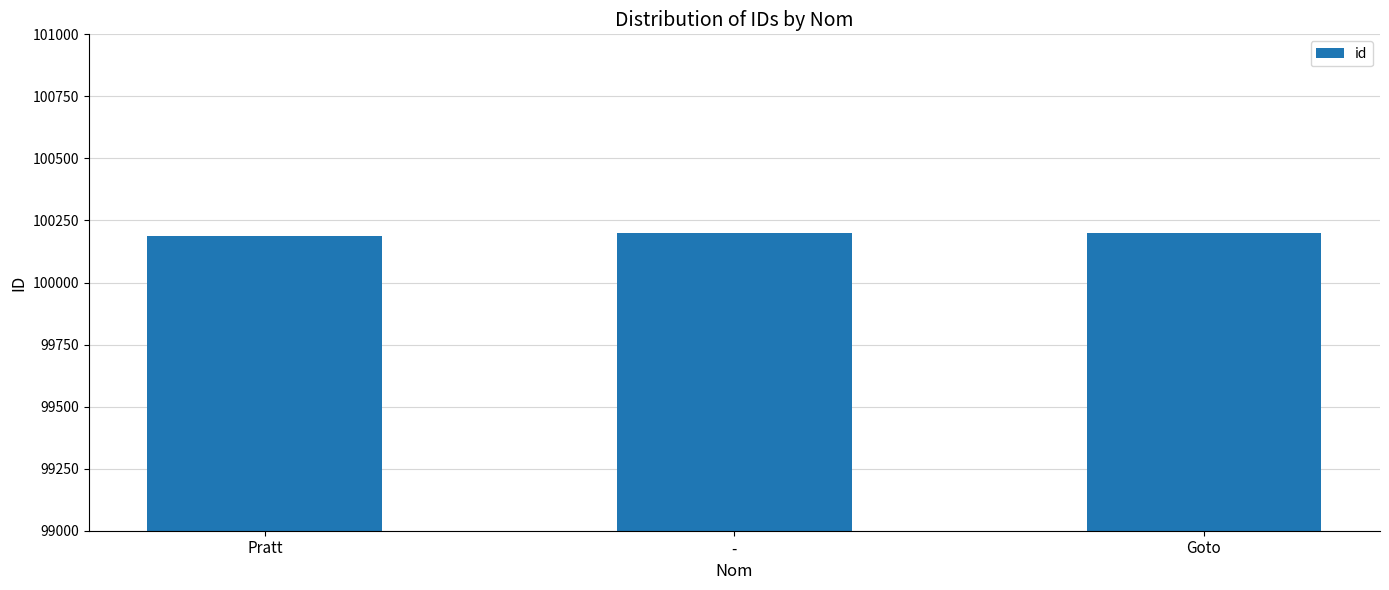

What is the maximum value shown in the chart?

100200